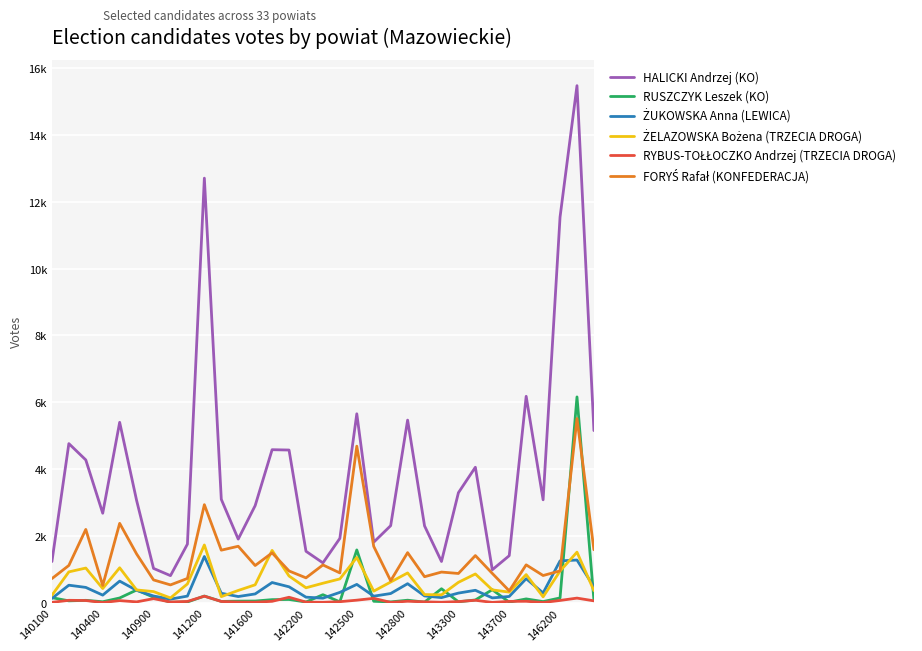

Rank the series by their maximum value, from lowest to highest.

RYBUS-TOŁŁOCZKO Andrzej (TRZECIA DROGA), ŻUKOWSKA Anna (LEWICA), ŻELAZOWSKA Bożena (TRZECIA DROGA), FORYŚ Rafał (KONFEDERACJA), RUSZCZYK Leszek (KO), HALICKI Andrzej (KO)